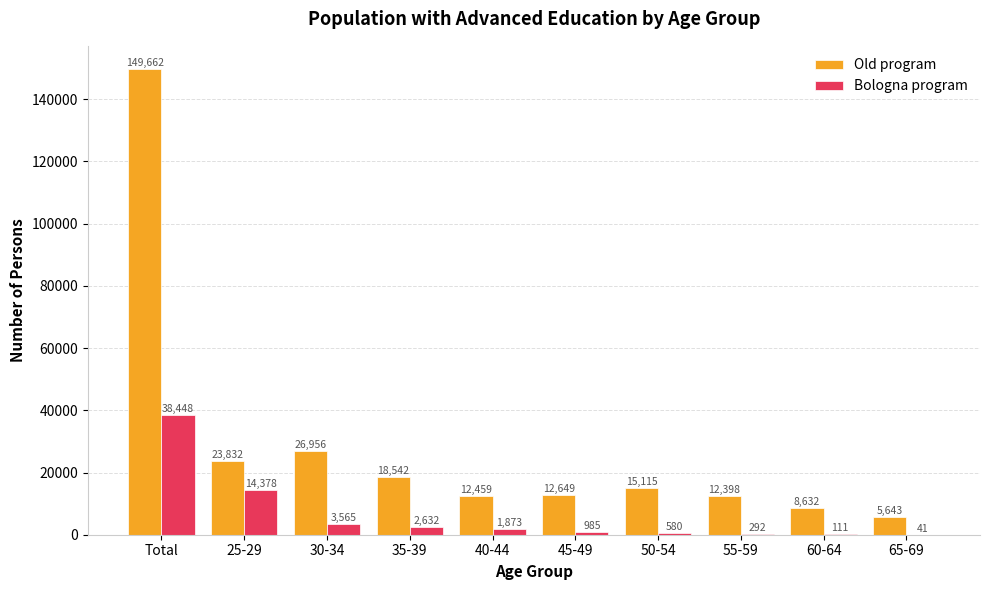

The value of Old program at 65-69 is 5643. True or false?

True